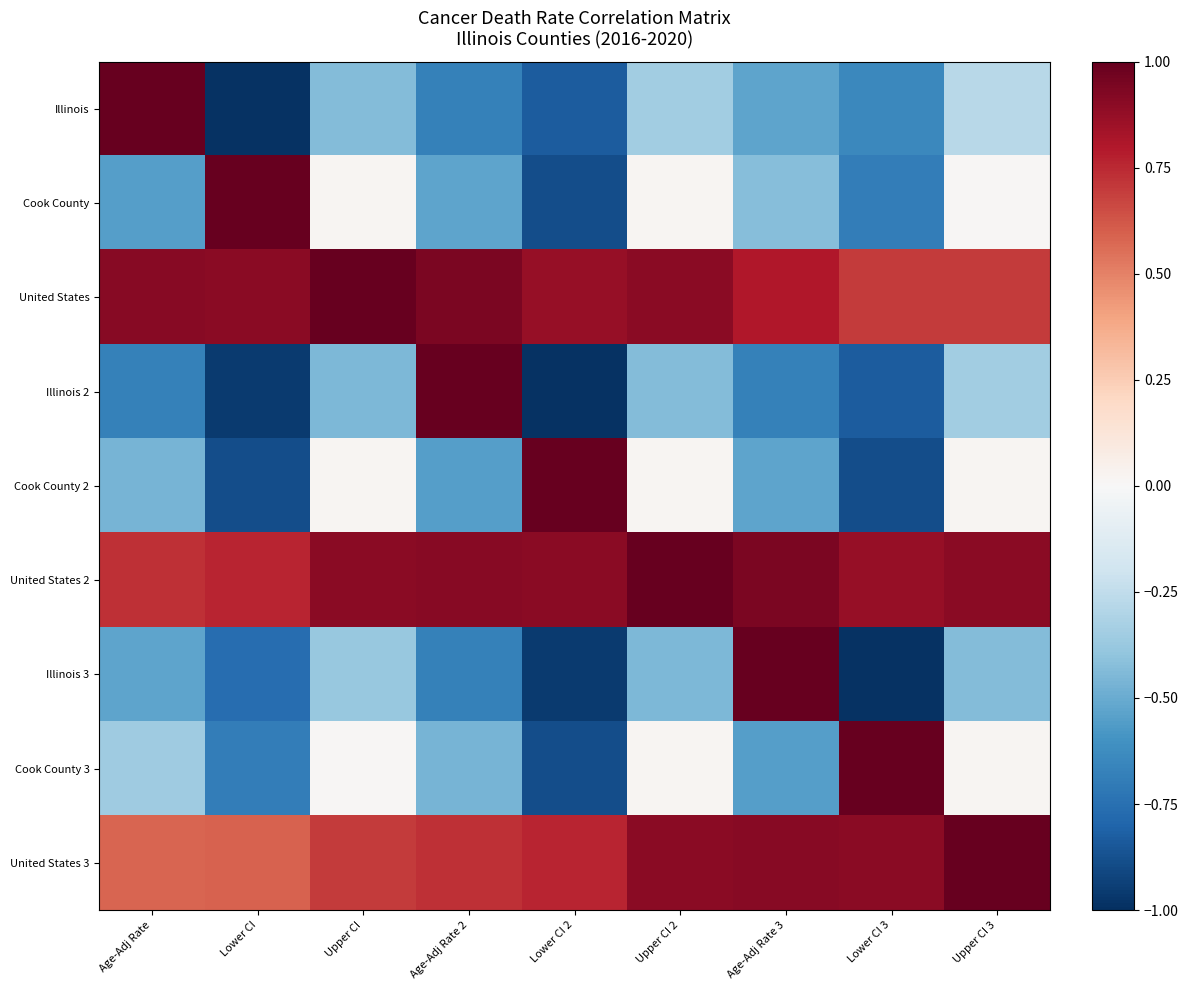

Reading left to right, list all the values displayed in this chart.

Illinois: Age-Adj Rate=1.0	Lower CI=-1.0	Upper CI=-0.4	Age-Adj Rate 2=-0.7	Lower CI 2=-0.8	Upper CI 2=-0.3	Age-Adj Rate 3=-0.5	Lower CI 3=-0.6	Upper CI 3=-0.3
Cook County: Age-Adj Rate=-0.5	Lower CI=1.0	Upper CI=0.0	Age-Adj Rate 2=-0.5	Lower CI 2=-0.9	Upper CI 2=0.0	Age-Adj Rate 3=-0.4	Lower CI 3=-0.7	Upper CI 3=0.0
United States: Age-Adj Rate=0.9	Lower CI=0.9	Upper CI=1.0	Age-Adj Rate 2=0.9	Lower CI 2=0.9	Upper CI 2=0.9	Age-Adj Rate 3=0.8	Lower CI 3=0.7	Upper CI 3=0.7
Illinois 2: Age-Adj Rate=-0.7	Lower CI=-1.0	Upper CI=-0.4	Age-Adj Rate 2=1.0	Lower CI 2=-1.0	Upper CI 2=-0.4	Age-Adj Rate 3=-0.7	Lower CI 3=-0.8	Upper CI 3=-0.3
Cook County 2: Age-Adj Rate=-0.5	Lower CI=-0.9	Upper CI=0.0	Age-Adj Rate 2=-0.5	Lower CI 2=1.0	Upper CI 2=0.0	Age-Adj Rate 3=-0.5	Lower CI 3=-0.9	Upper CI 3=0.0
United States 2: Age-Adj Rate=0.7	Lower CI=0.8	Upper CI=0.9	Age-Adj Rate 2=0.9	Lower CI 2=0.9	Upper CI 2=1.0	Age-Adj Rate 3=0.9	Lower CI 3=0.9	Upper CI 3=0.9
Illinois 3: Age-Adj Rate=-0.5	Lower CI=-0.8	Upper CI=-0.4	Age-Adj Rate 2=-0.7	Lower CI 2=-1.0	Upper CI 2=-0.4	Age-Adj Rate 3=1.0	Lower CI 3=-1.0	Upper CI 3=-0.4
Cook County 3: Age-Adj Rate=-0.4	Lower CI=-0.7	Upper CI=0.0	Age-Adj Rate 2=-0.5	Lower CI 2=-0.9	Upper CI 2=0.0	Age-Adj Rate 3=-0.5	Lower CI 3=1.0	Upper CI 3=0.0
United States 3: Age-Adj Rate=0.6	Lower CI=0.6	Upper CI=0.7	Age-Adj Rate 2=0.7	Lower CI 2=0.8	Upper CI 2=0.9	Age-Adj Rate 3=0.9	Lower CI 3=0.9	Upper CI 3=1.0